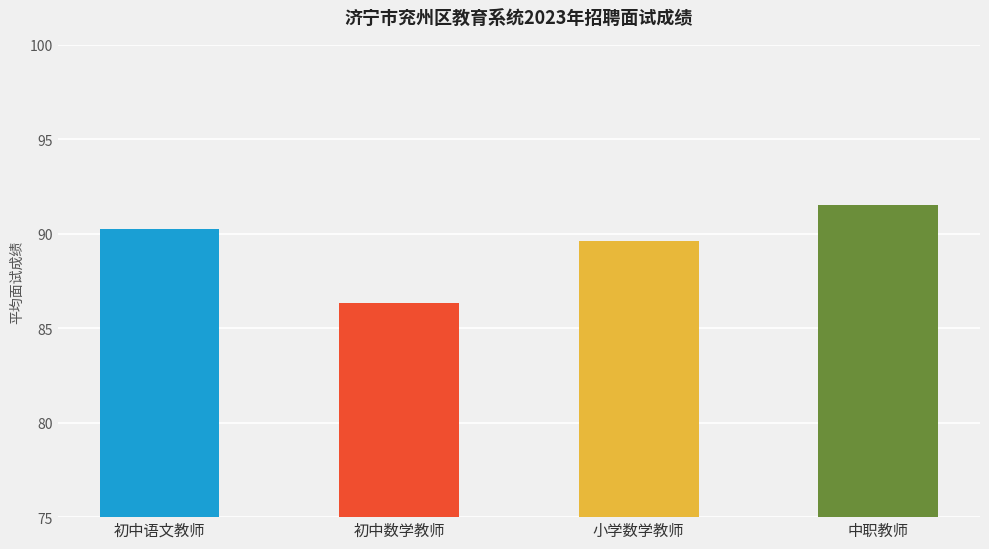

What is the greatest value displayed?

91.5